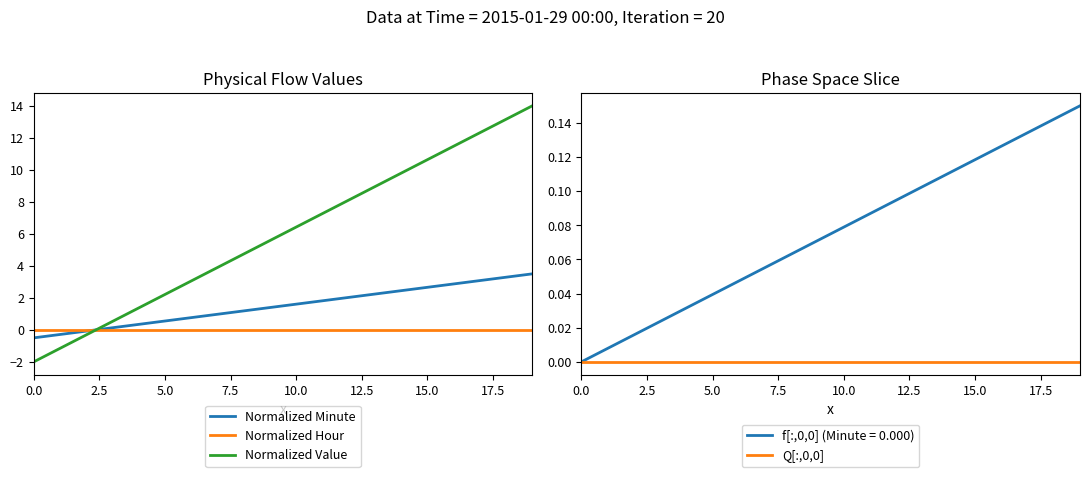

True or false: Normalized Minute has more than 1 points higher than both neighbors.

False